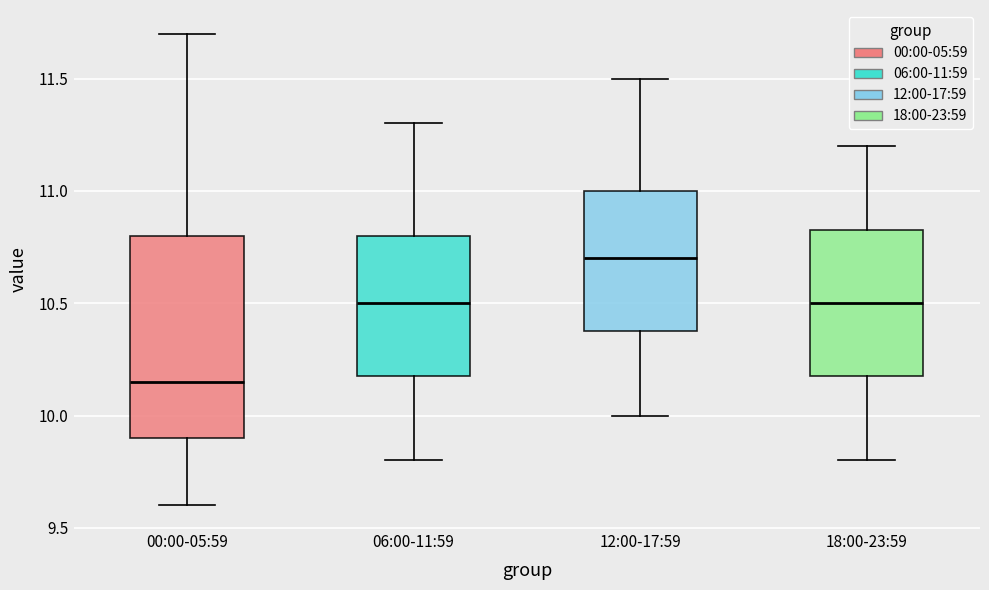

Reading left to right, transcribe this box plot: for each box, give where its median line is, the range the box spans, and where its two whiskers end, as read against the y-axis. The values are not printed on the chart, so give them approximately, as read against the axis.

00:00-05:59: median 10.15, box 9.90 to 10.80, whiskers 9.60 to 11.70
06:00-11:59: median 10.50, box 10.20 to 10.80, whiskers 9.80 to 11.30
12:00-17:59: median 10.70, box 10.40 to 11.00, whiskers 10.00 to 11.50
18:00-23:59: median 10.50, box 10.20 to 10.85, whiskers 9.80 to 11.20